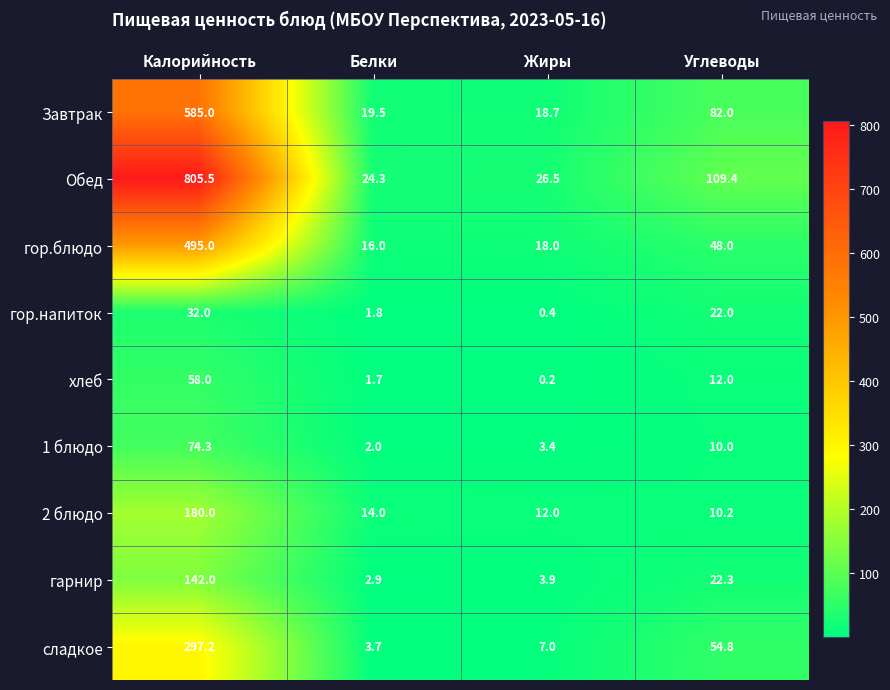

Which category has the highest value across all series?

Калорийность